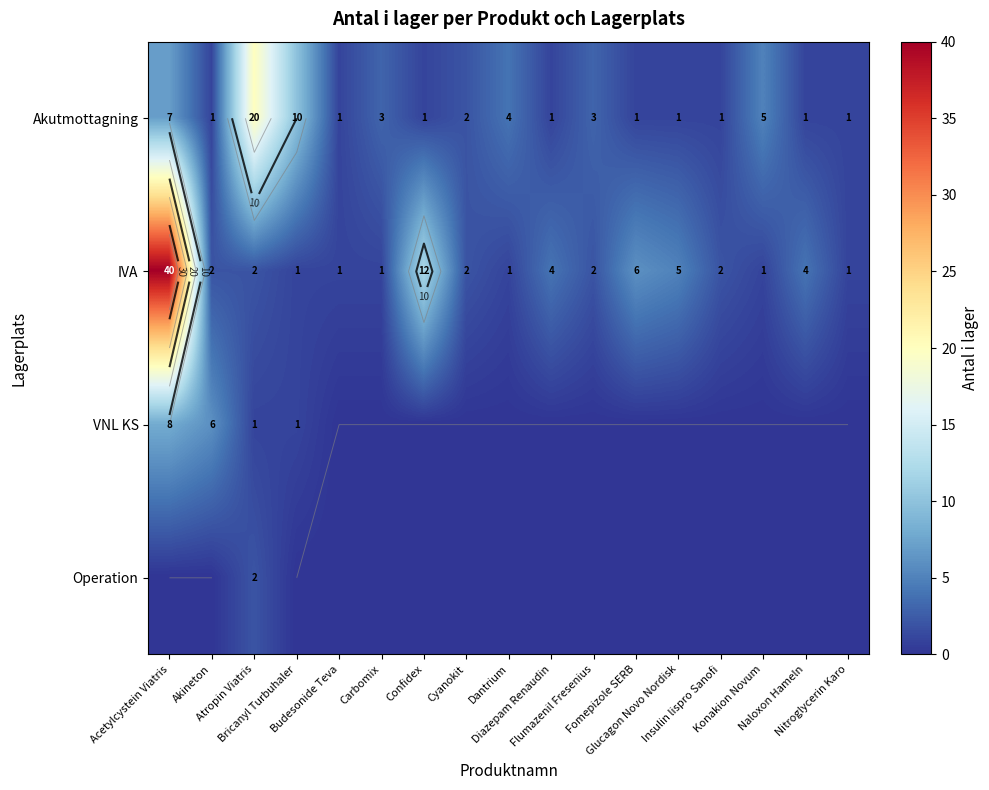

What is the approximate value of IVA at Carbomix?

1